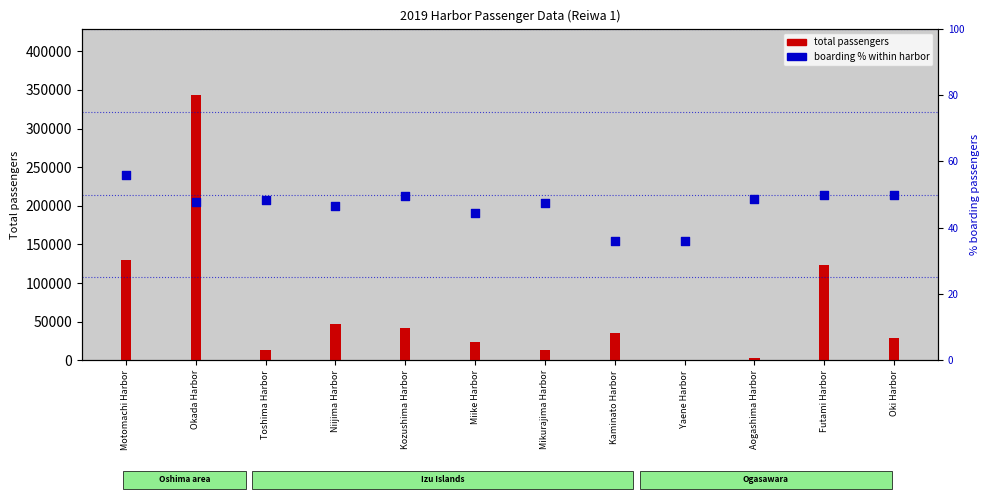

Is the value of boarding % within harbor at Kaminato Harbor greater than the value of total passengers at Oki Harbor?

No